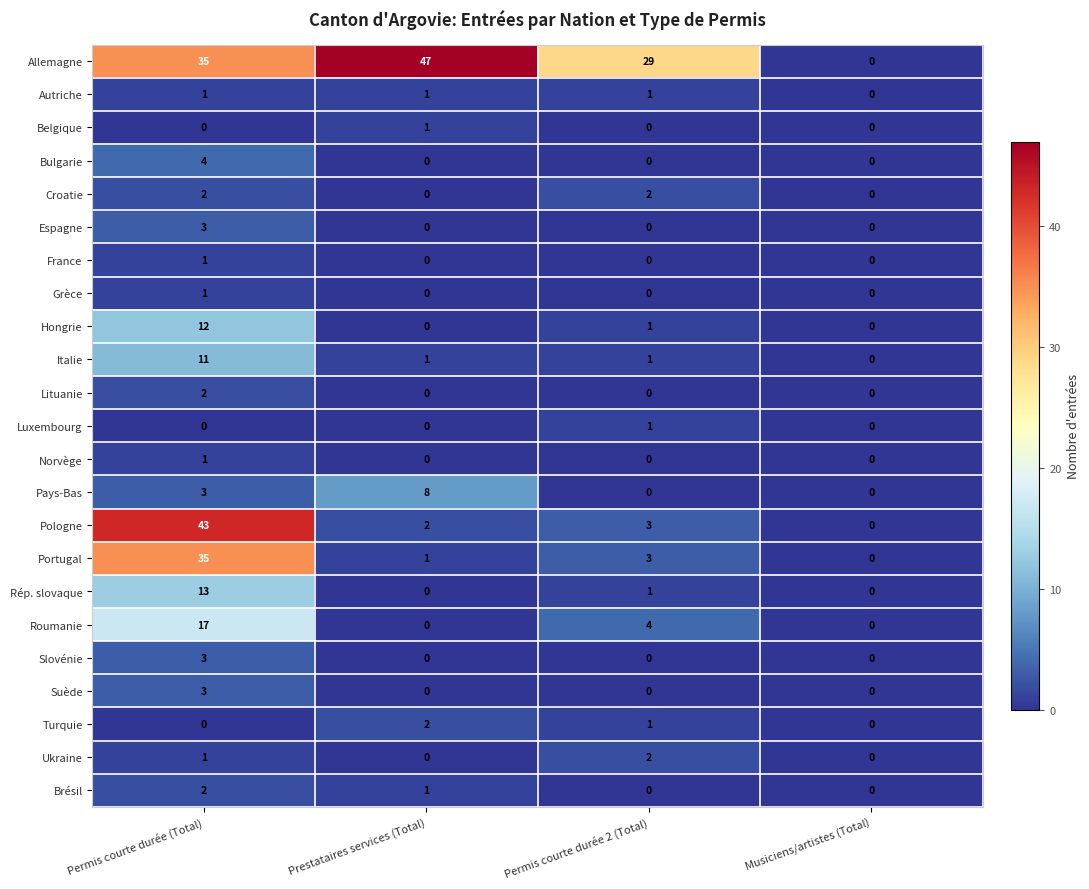

What is the difference between the highest and lowest values at Permis courte durée (Total)?

43